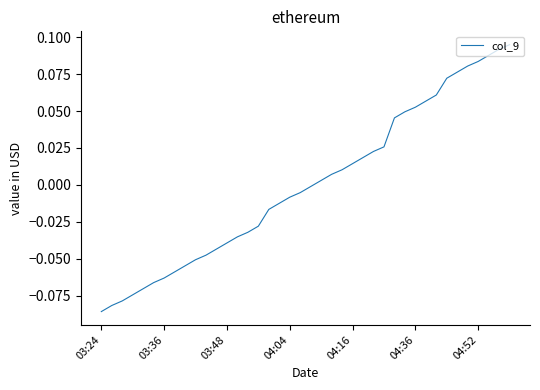

How many lines are shown in the chart?

1